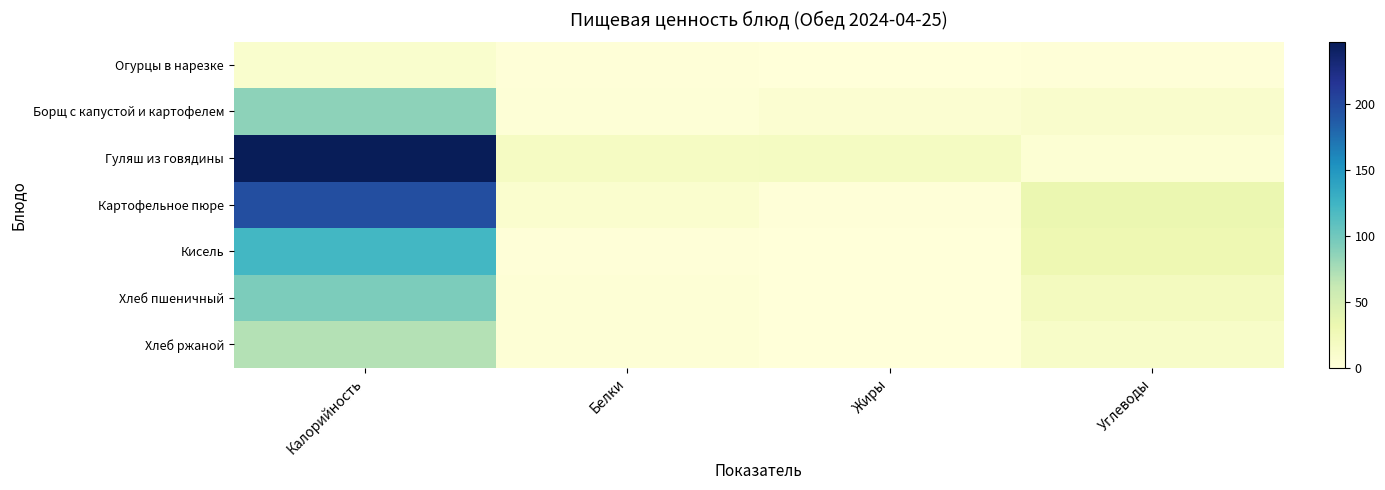

How many distinct data groups are displayed?

7